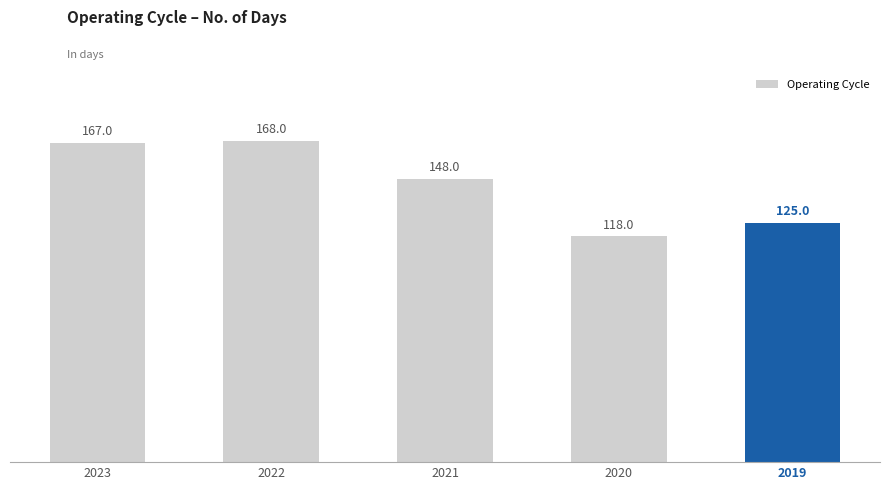

What is the difference between the values at 2021 and 2022?

20